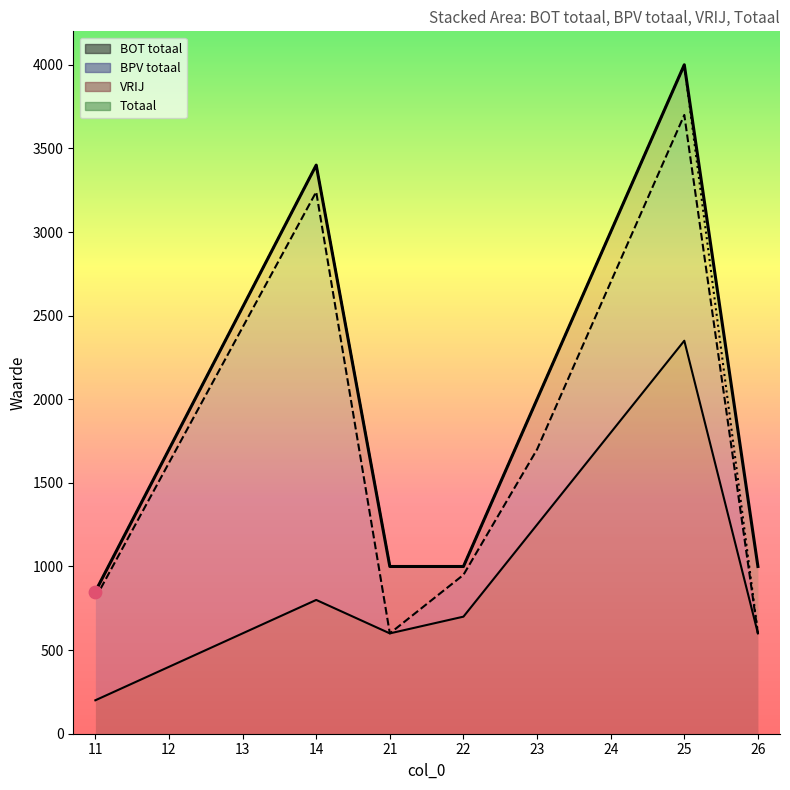

Is the value of BOT totaal at 21 greater than the value of Totaal at 13?

No